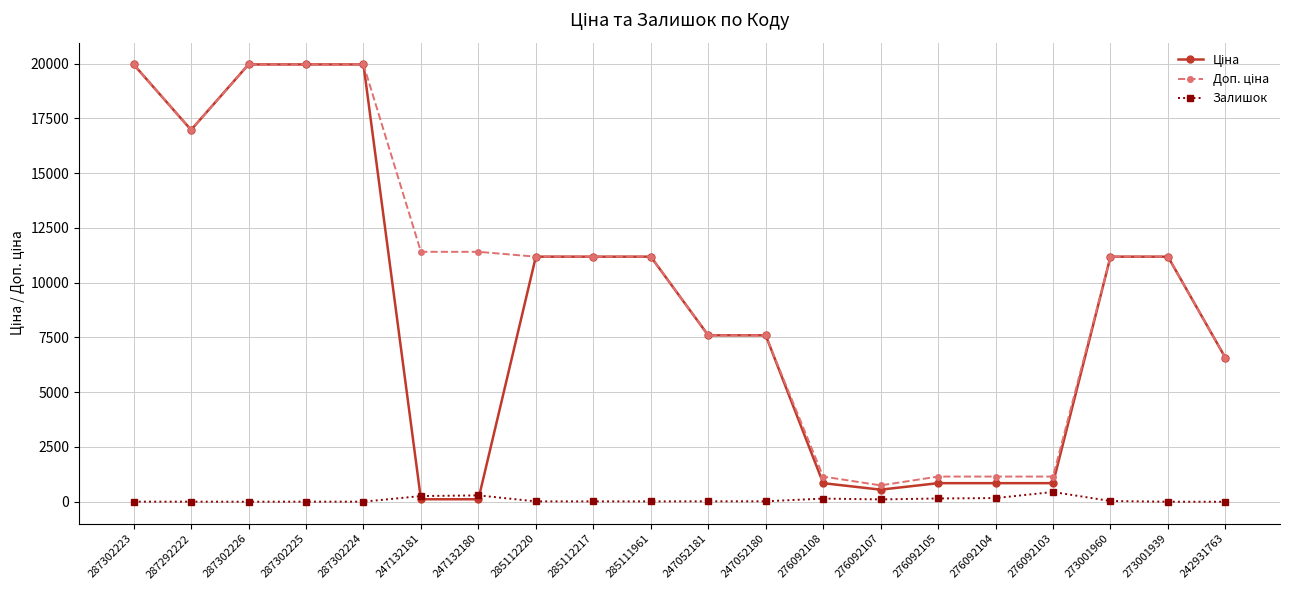

At how many categories does at least one series exceed 15889?

5